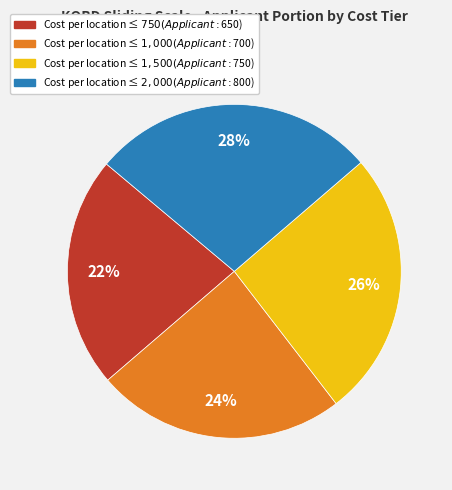

To the nearest percent, what is the average slice percentage?

25%